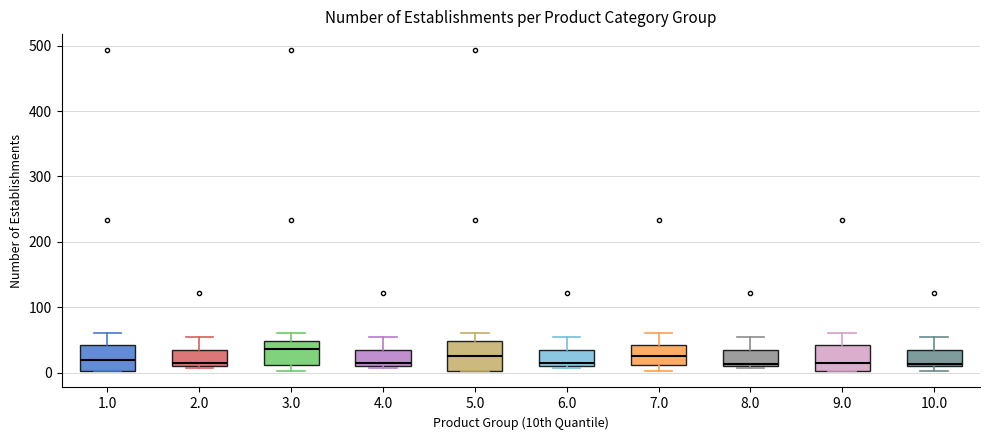

Reading left to right, read every box against the y-axis: the position of its median line, the range the box covers, and the ends of its whiskers. The values are not printed on the chart, so give them approximately, as read against the axis.

1.0: median 20, box 0 to 40, whiskers 0 to 60
2.0: median 20, box 10 to 30, whiskers 10 (just below the box's lower edge) to 60
3.0: median 40, box 10 to 50, whiskers 0 to 60
4.0: median 20, box 10 to 30, whiskers 10 (just below the box's lower edge) to 60
5.0: median 30, box 0 to 50, whiskers 0 to 60
6.0: median 20, box 10 to 30, whiskers 10 (just below the box's lower edge) to 60
7.0: median 30, box 10 to 40, whiskers 0 to 60
8.0: median 10, box 10 to 30, whiskers 10 (just below the box's lower edge) to 60
9.0: median 20, box 0 to 40, whiskers 0 to 60
10.0: median 10 (just above the box's lower edge), box 10 to 30, whiskers 0 to 60